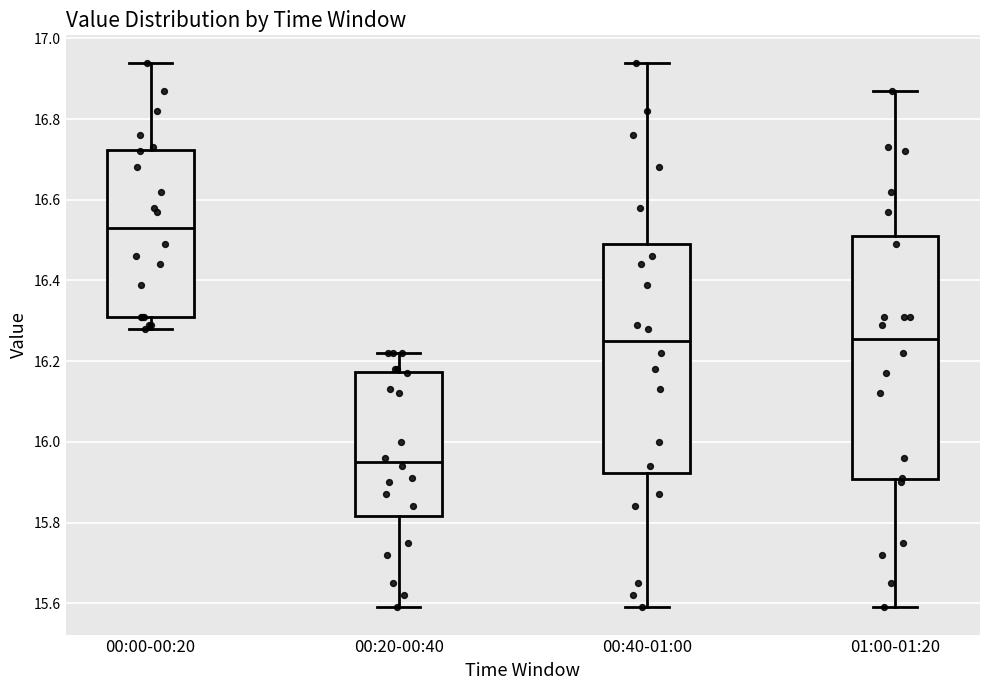

Which box is the tallest, from its lower edge to its upper edge?

01:00-01:20